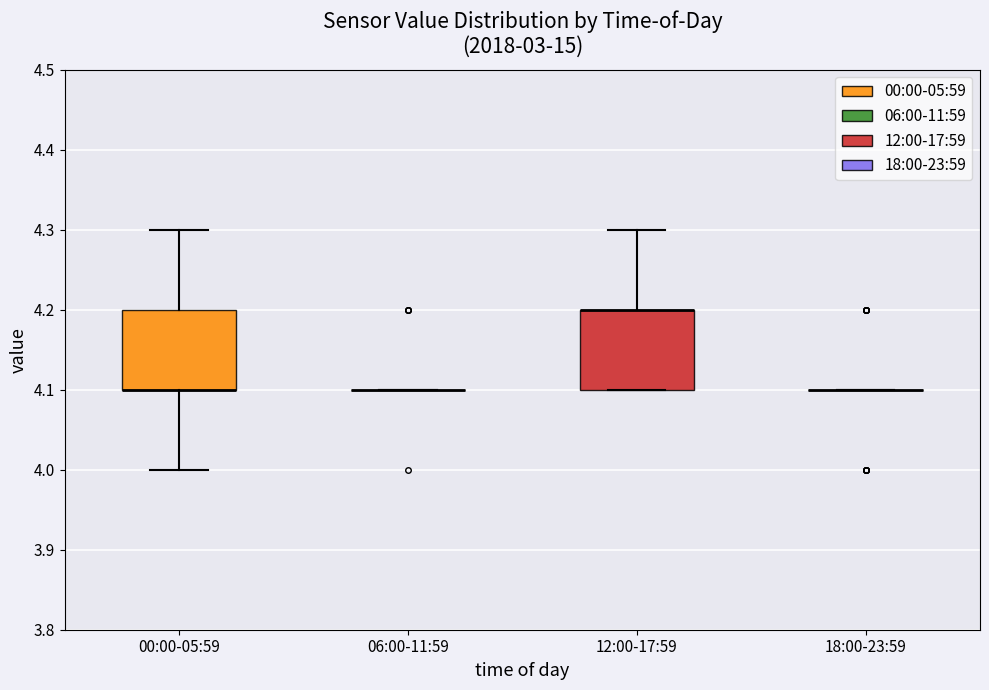

Where does the upper whisker of the box for 12:00-17:59 end on the y-axis? The values are not printed on the chart, so give them approximately, as read against the axis.

4.3